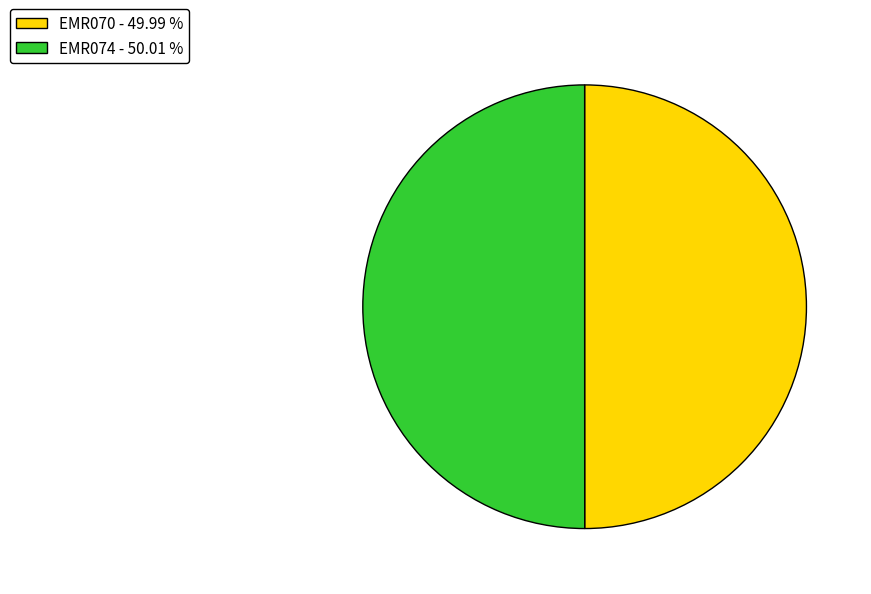

Approximately how many times larger is the value at EMR074 compared to EMR070?

1.0